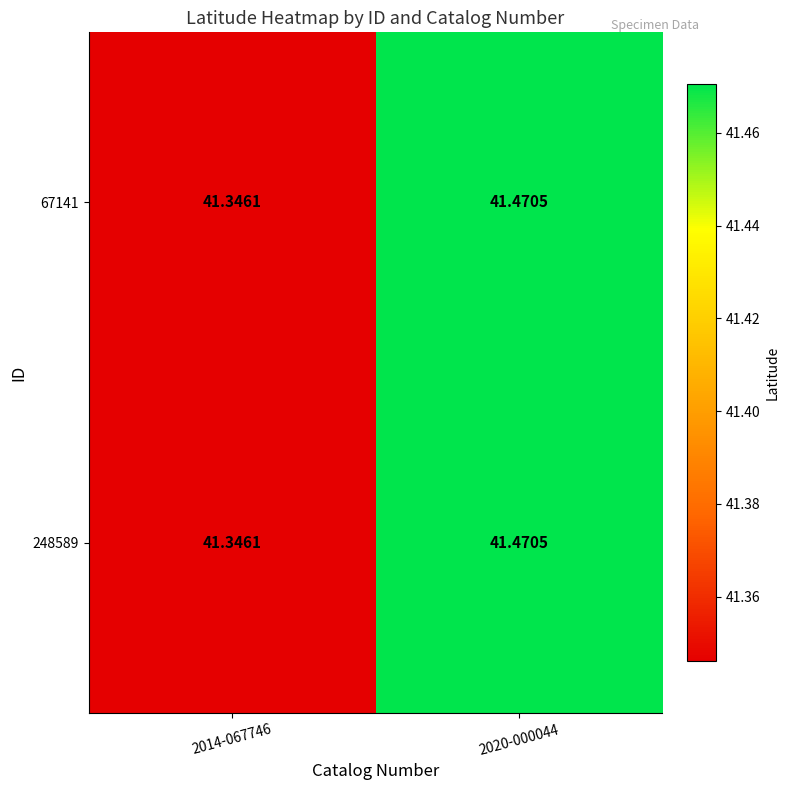

At how many categories does at least one series exceed 41?

2